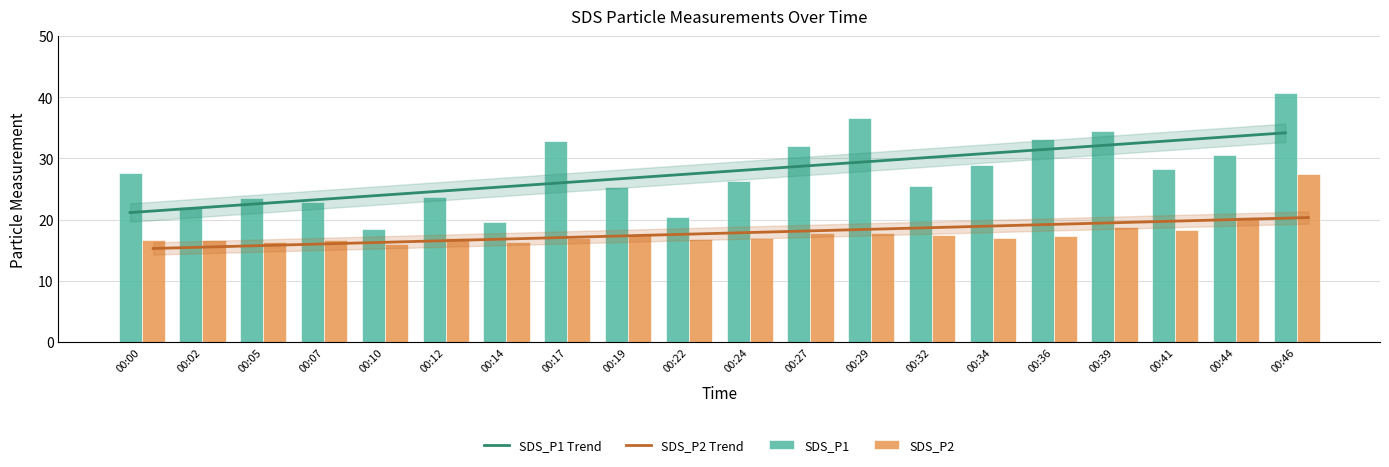

Reading right to left, list all the values displayed in this chart.

SDS_P1 Trend: 00:46=34.2	00:44=33.5	00:41=32.8	00:39=32.1	00:36=31.4	00:34=30.8	00:32=30.1	00:29=29.4	00:27=28.7	00:24=28.0	00:22=27.3	00:19=26.6	00:17=26.0	00:14=25.3	00:12=24.6	00:10=23.9	00:07=23.2	00:05=22.5	00:02=21.8	00:00=21.2
SDS_P2 Trend: 00:46=20.3	00:44=20.1	00:41=19.8	00:39=19.5	00:36=19.3	00:34=19.0	00:32=18.7	00:29=18.5	00:27=18.2	00:24=17.9	00:22=17.7	00:19=17.4	00:17=17.1	00:14=16.9	00:12=16.6	00:10=16.4	00:07=16.1	00:05=15.8	00:02=15.6	00:00=15.3
SDS_P1: 00:46=40.6	00:44=30.6	00:41=28.3	00:39=34.5	00:36=33.2	00:34=29.0	00:32=25.6	00:29=36.6	00:27=32.0	00:24=26.4	00:22=20.4	00:19=25.3	00:17=32.9	00:14=19.7	00:12=23.8	00:10=18.6	00:07=22.9	00:05=23.5	00:02=22.0	00:00=27.6
SDS_P2: 00:46=27.4	00:44=20.4	00:41=18.3	00:39=18.8	00:36=17.3	00:34=16.9	00:32=17.5	00:29=17.9	00:27=17.9	00:24=17.0	00:22=16.8	00:19=17.5	00:17=17.1	00:14=16.4	00:12=17.0	00:10=16.0	00:07=16.6	00:05=16.3	00:02=16.7	00:00=16.6